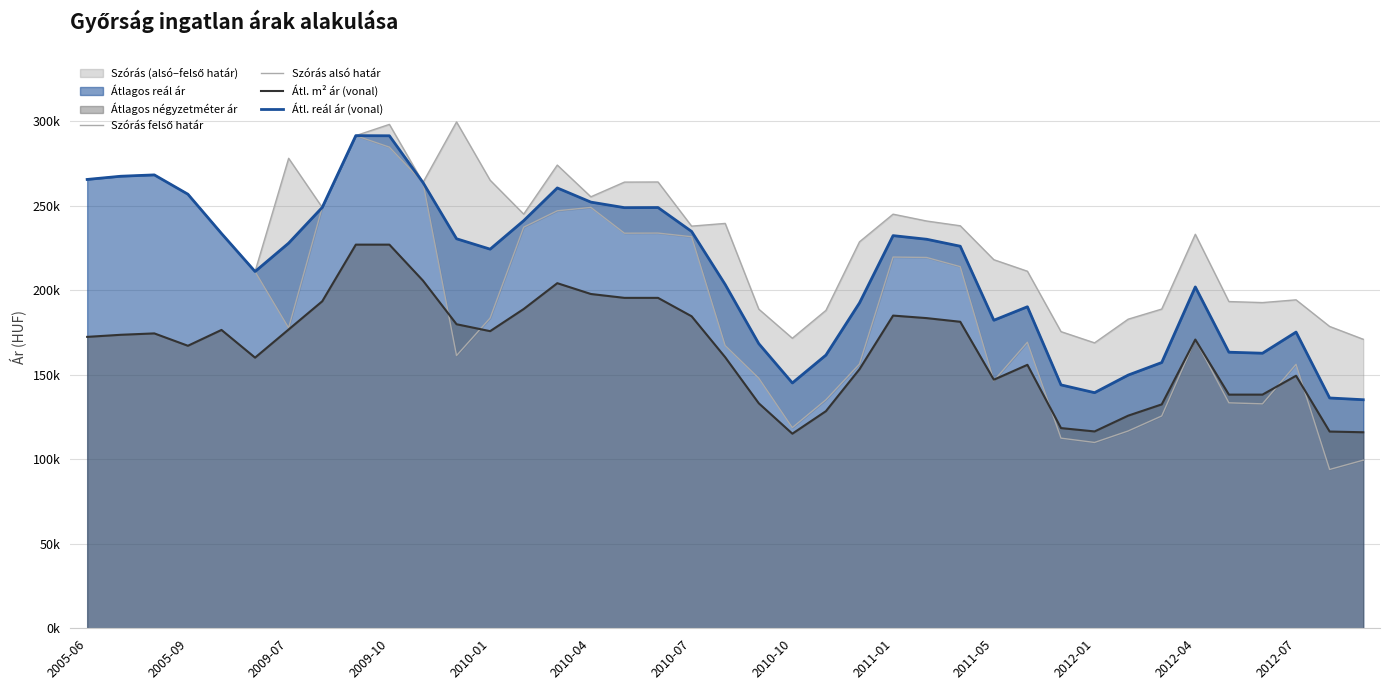

What is the minimum value shown in the chart?

93958